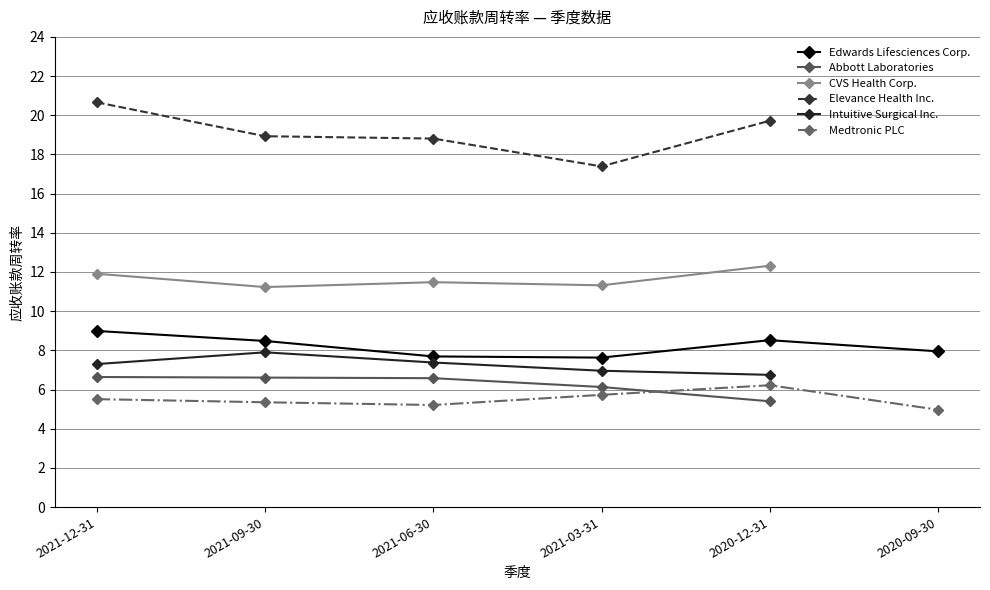

At 2021-09-30, list the series in order from largest to smallest.

Elevance Health Inc., CVS Health Corp., Edwards Lifesciences Corp., Intuitive Surgical Inc., Abbott Laboratories, Medtronic PLC